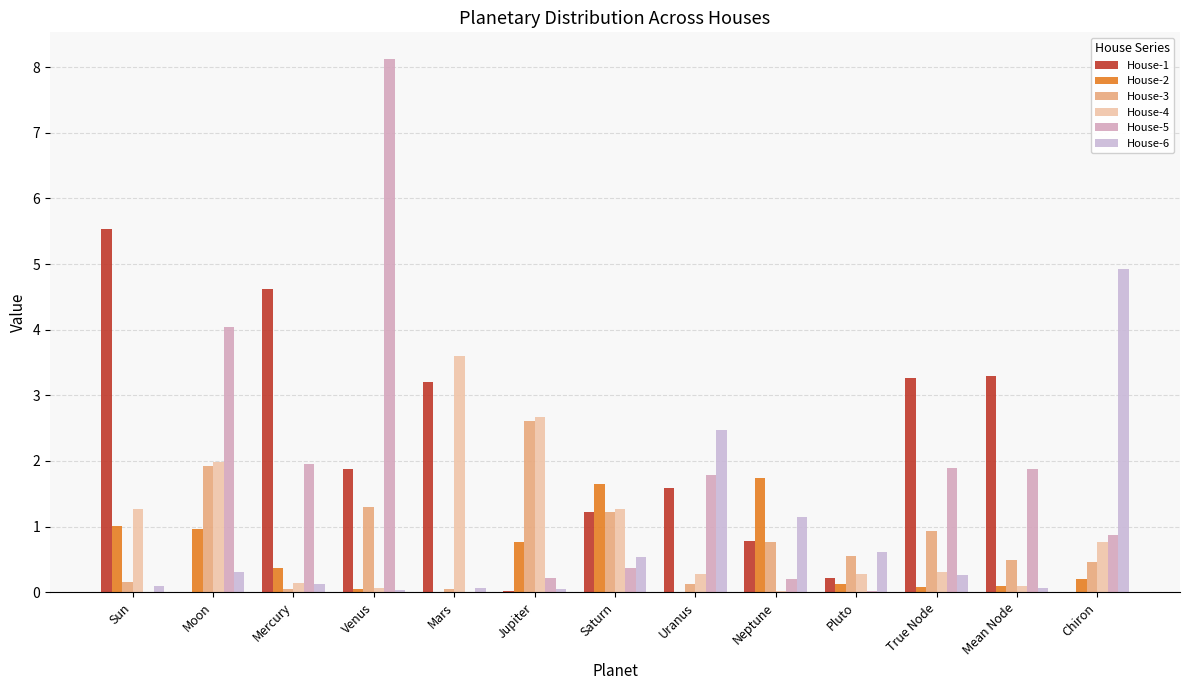

Reading right to left, what are all the values shown in this chart?

House-1: 0.0	3.3	3.3	0.2	0.8	1.6	1.2	0.0	3.2	1.9	4.6	0.0	5.5
House-2: 0.2	0.1	0.1	0.1	1.7	0.0	1.6	0.8	0.0	0.0	0.4	1.0	1.0
House-3: 0.5	0.5	0.9	0.6	0.8	0.1	1.2	2.6	0.0	1.3	0.0	1.9	0.2
House-4: 0.8	0.1	0.3	0.3	0.0	0.3	1.3	2.7	3.6	0.1	0.1	2.0	1.3
House-5: 0.9	1.9	1.9	0.0	0.2	1.8	0.4	0.2	0.0	8.1	2.0	4.0	0.0
House-6: 4.9	0.1	0.3	0.6	1.1	2.5	0.5	0.0	0.1	0.0	0.1	0.3	0.1